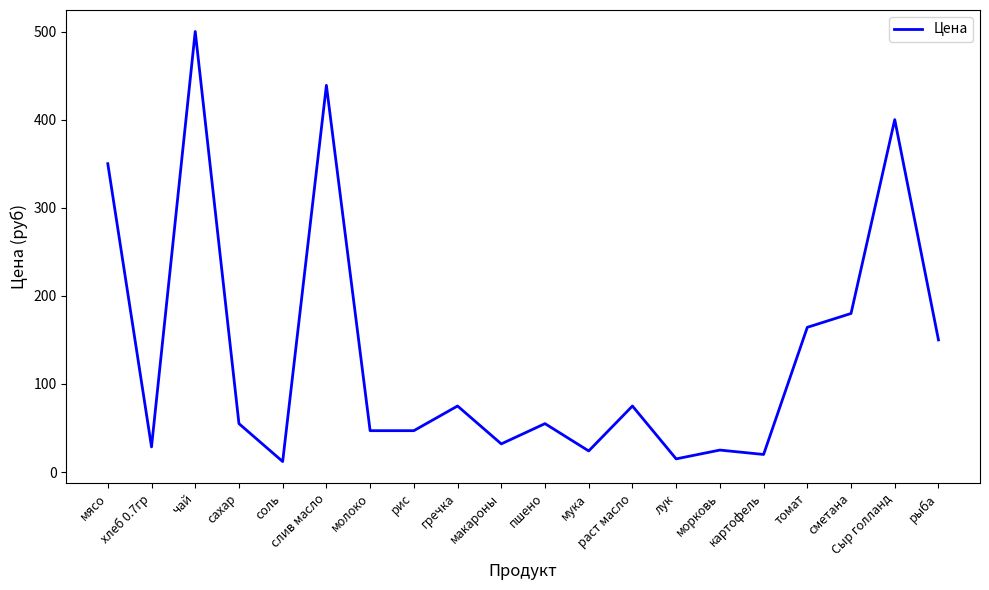

What is the minimum value shown in the chart?

12.0